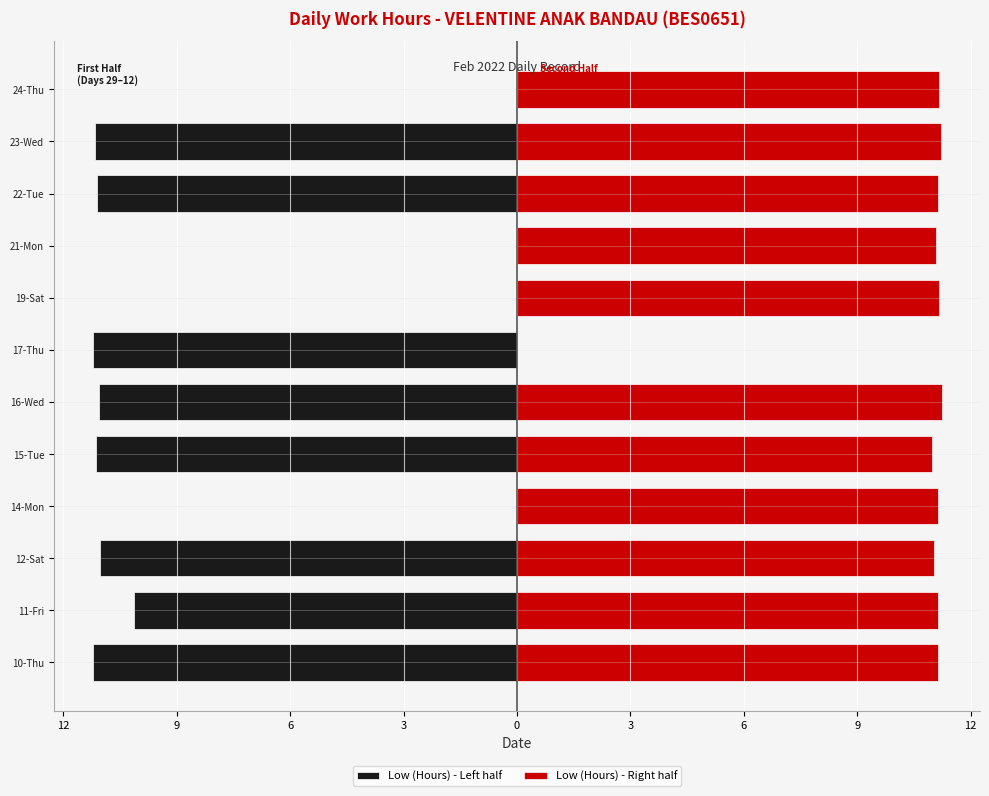

How many groups of bars are there?

12